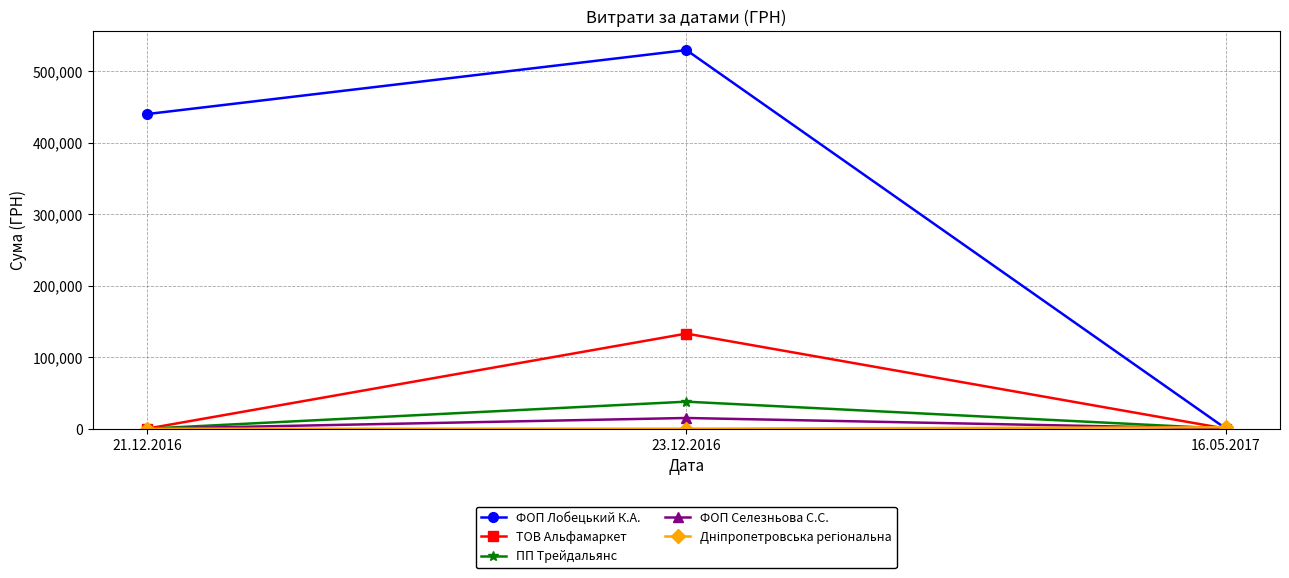

At which label does ТОВ Альфамаркет reach its peak?

23.12.2016